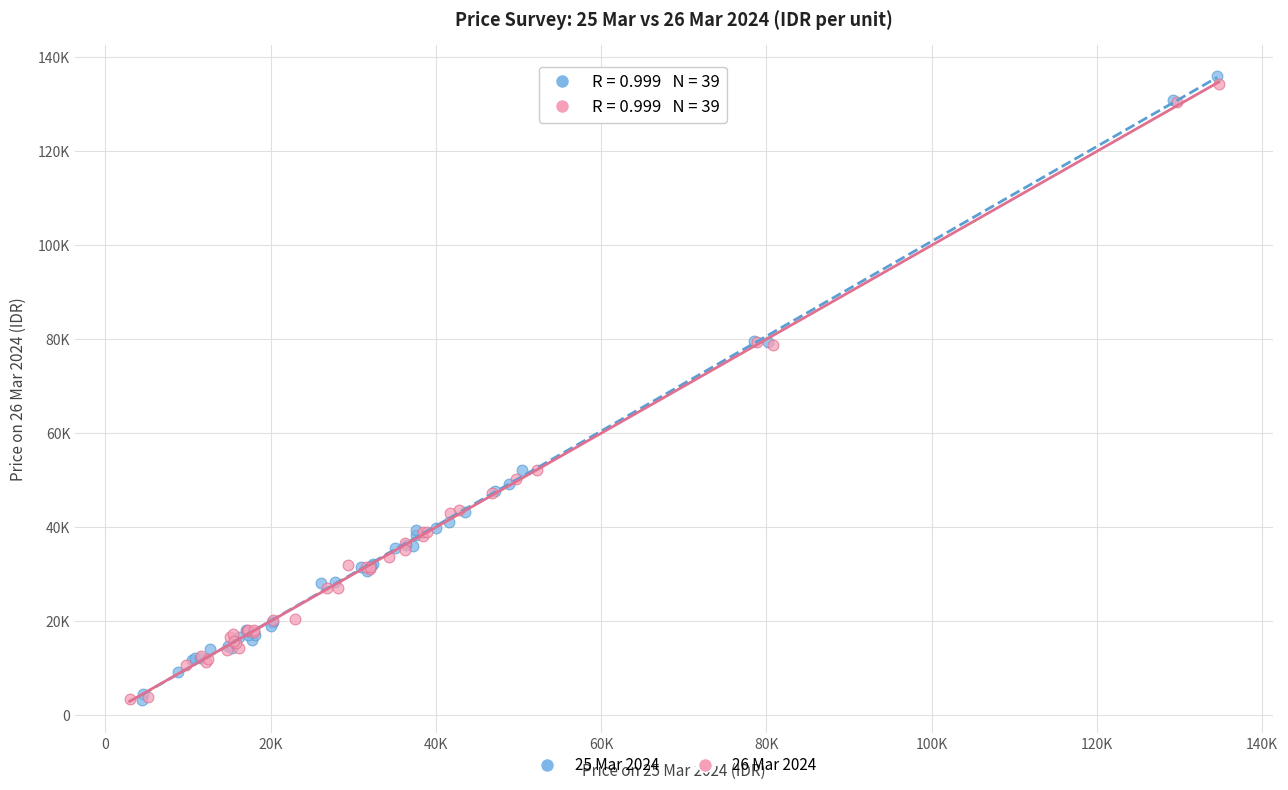

Which series has the widest spread of Y values?

25 Mar 2024